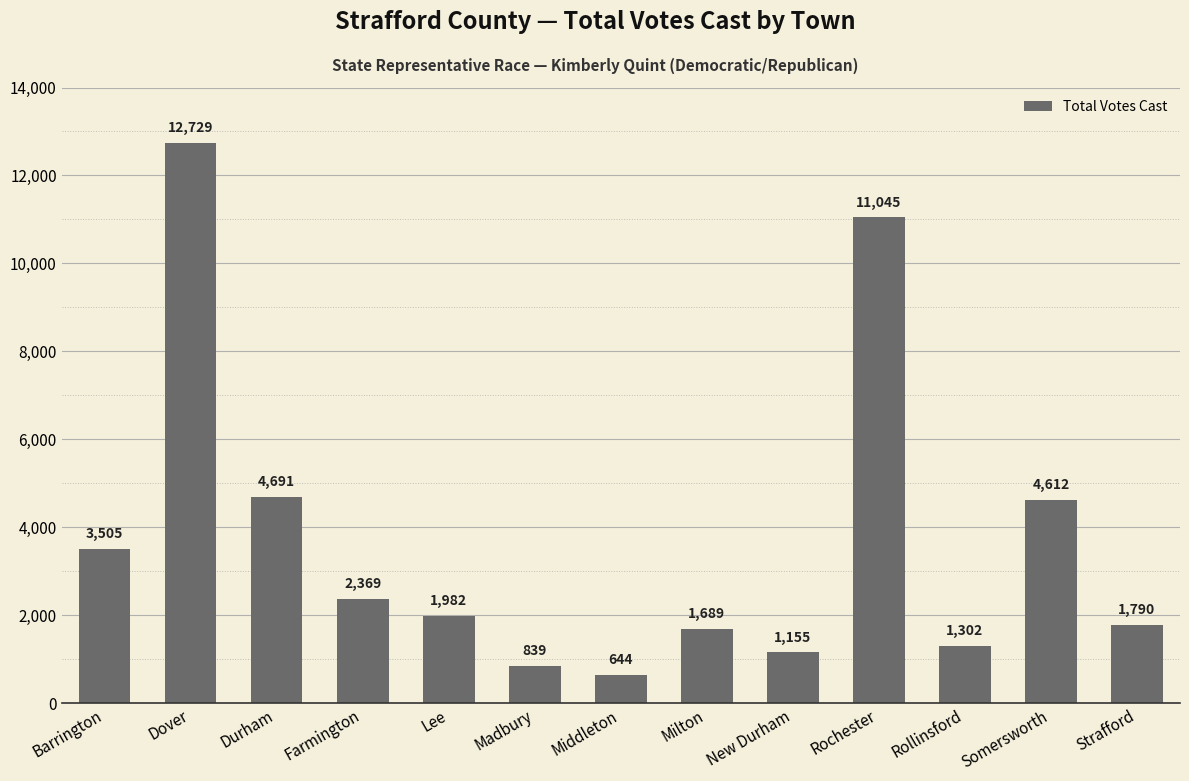

Approximately how many times larger is the value at Dover compared to Milton?

7.5